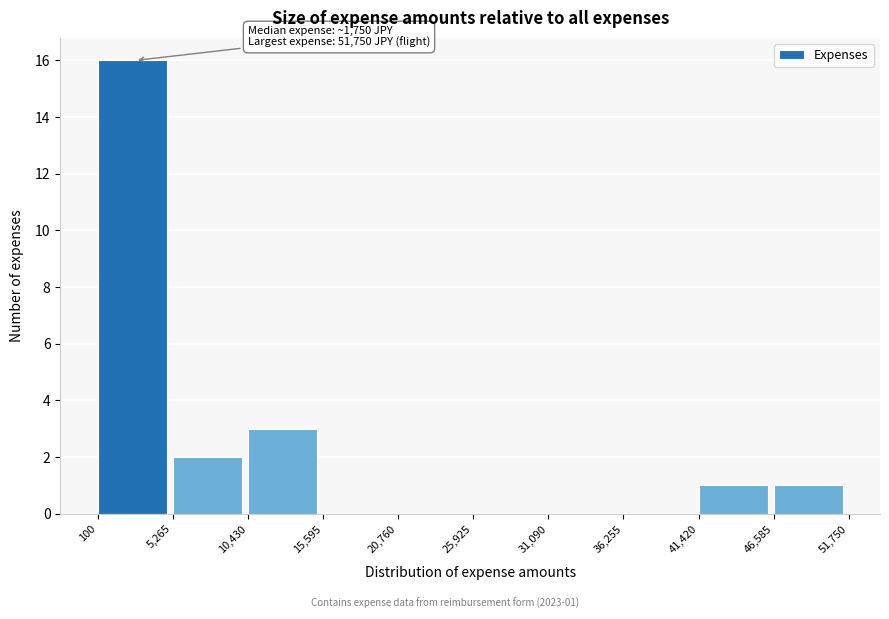

Which range on the x-axis has the tallest bar?

100 to 5,265